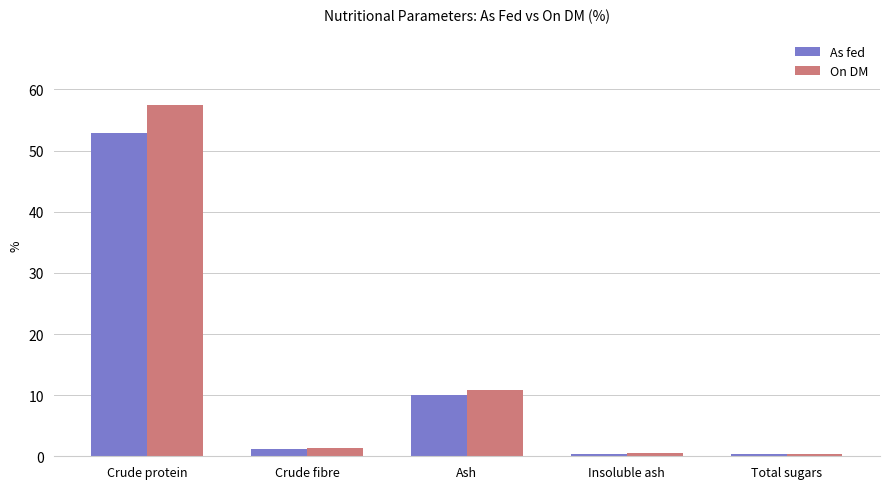

At which category is the sum across all series the highest?

Crude protein